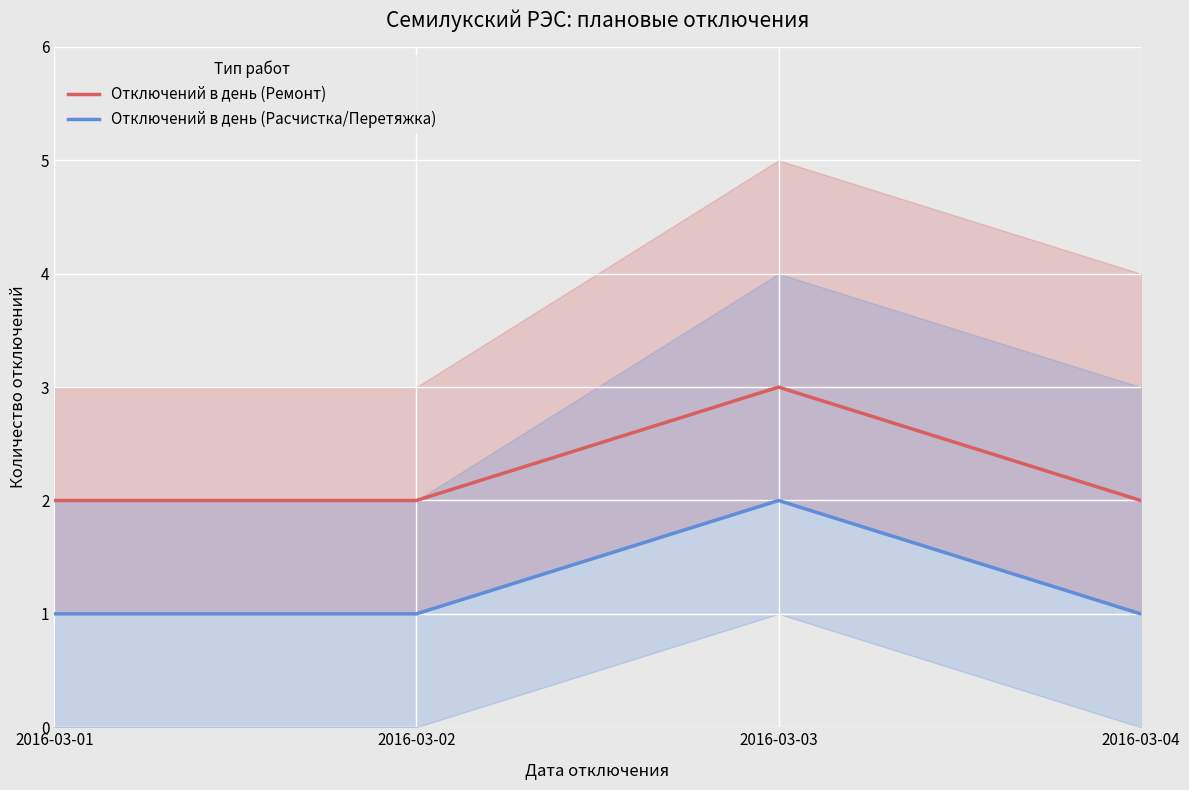

Which category has the lowest value across all series?

2016-03-01